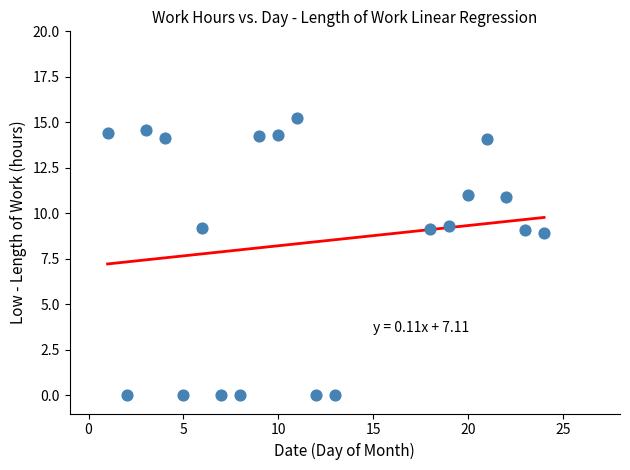

What is the range of X values (max minus min)?

23.0